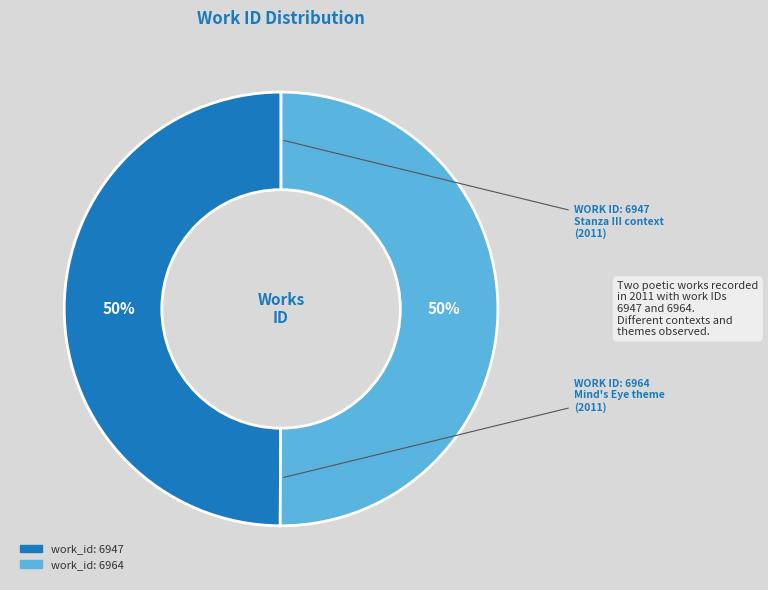

How many segments does this pie chart have?

2